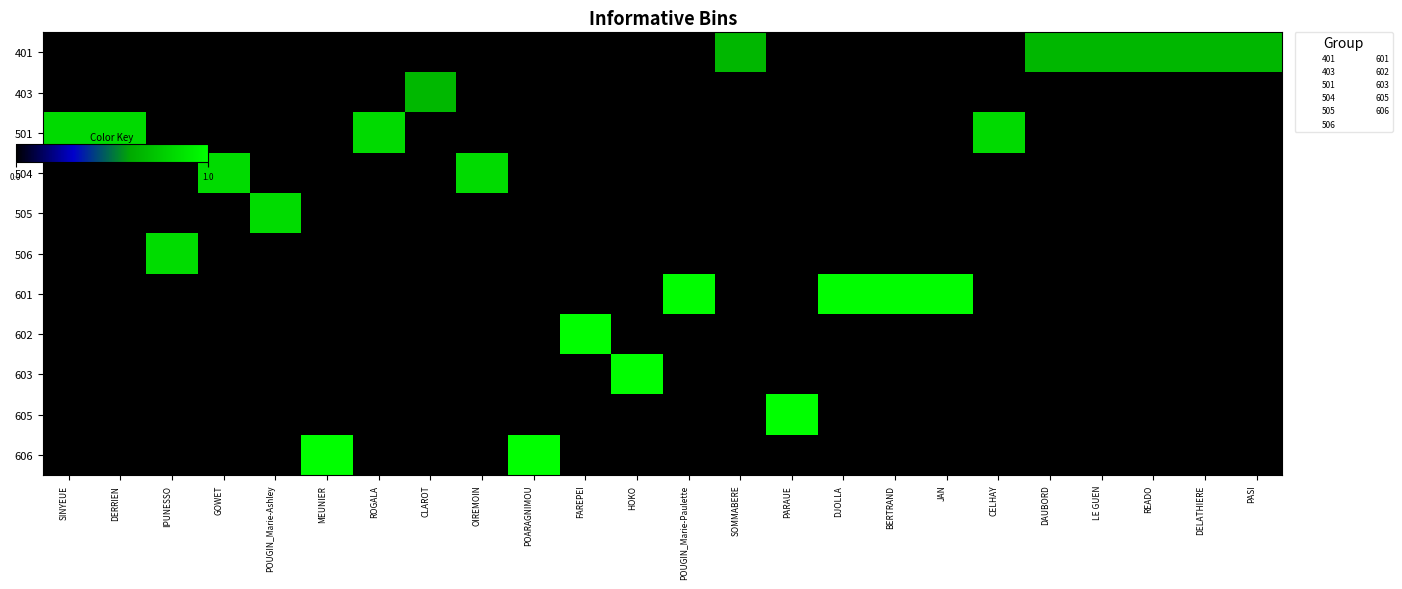

How many data points does each series have?

24